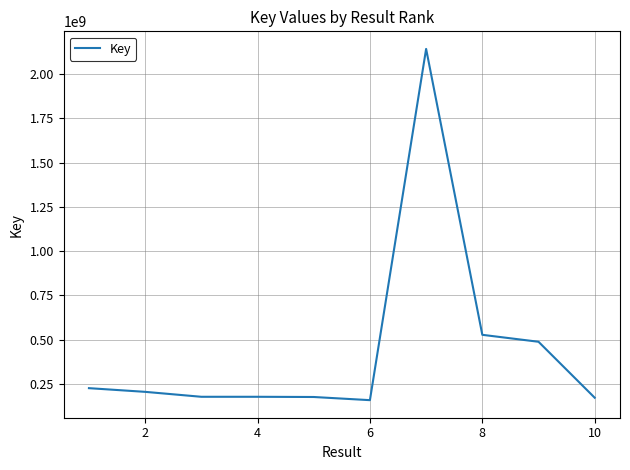

What is the minimum value shown in the chart?

158676881